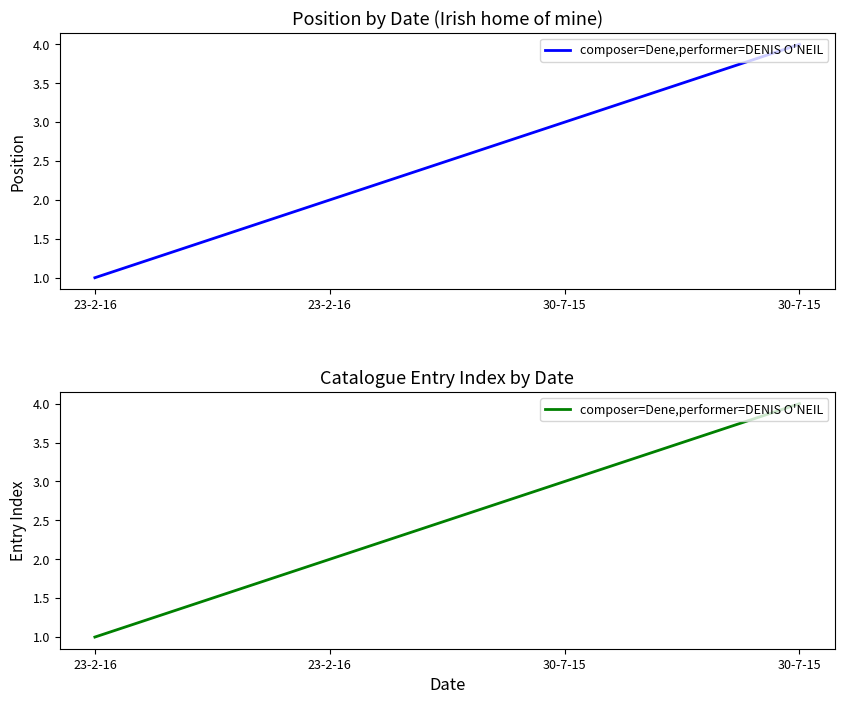

What is the sum of all values?

10